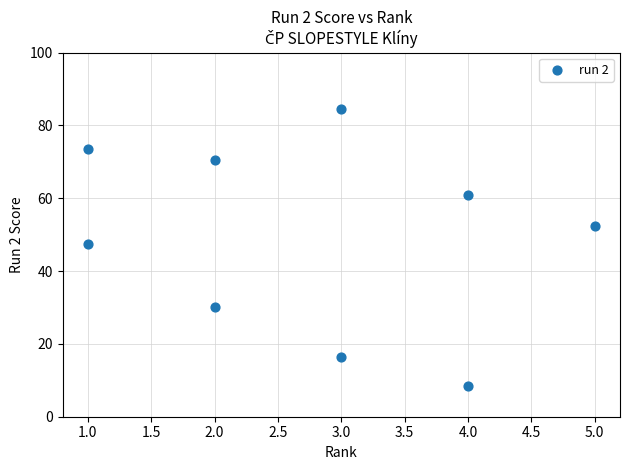

What is the range of X values (max minus min)?

4.0